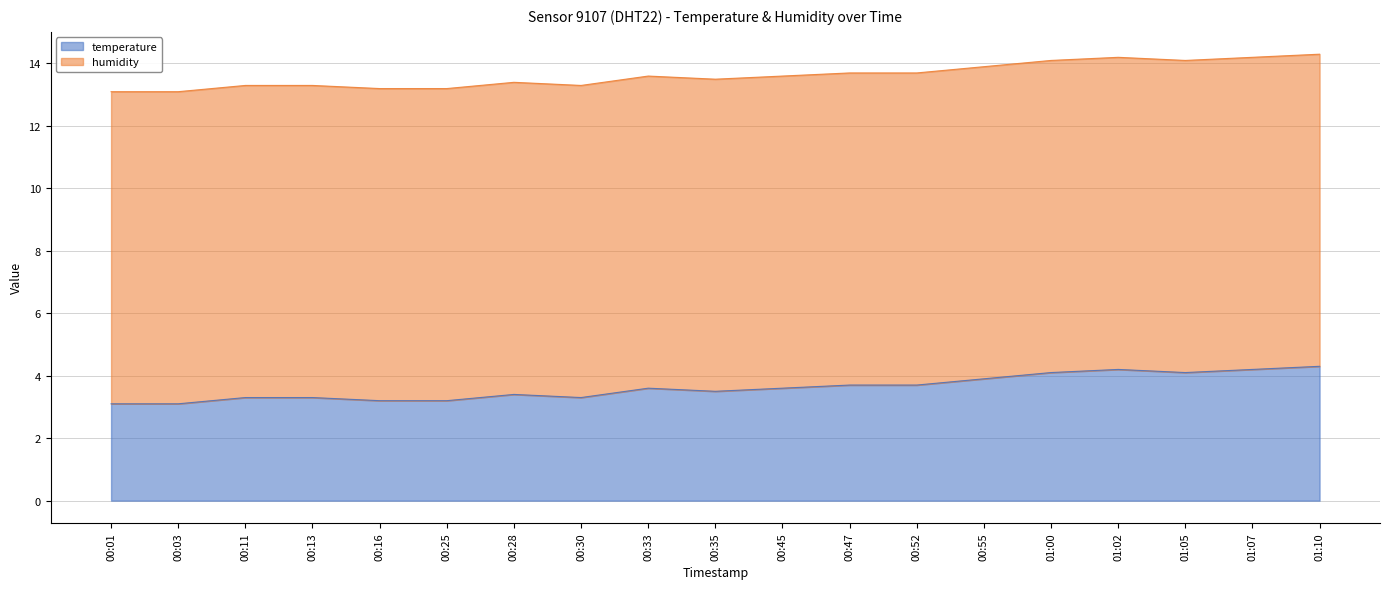

Where is the data nearest to the value 3?

00:01